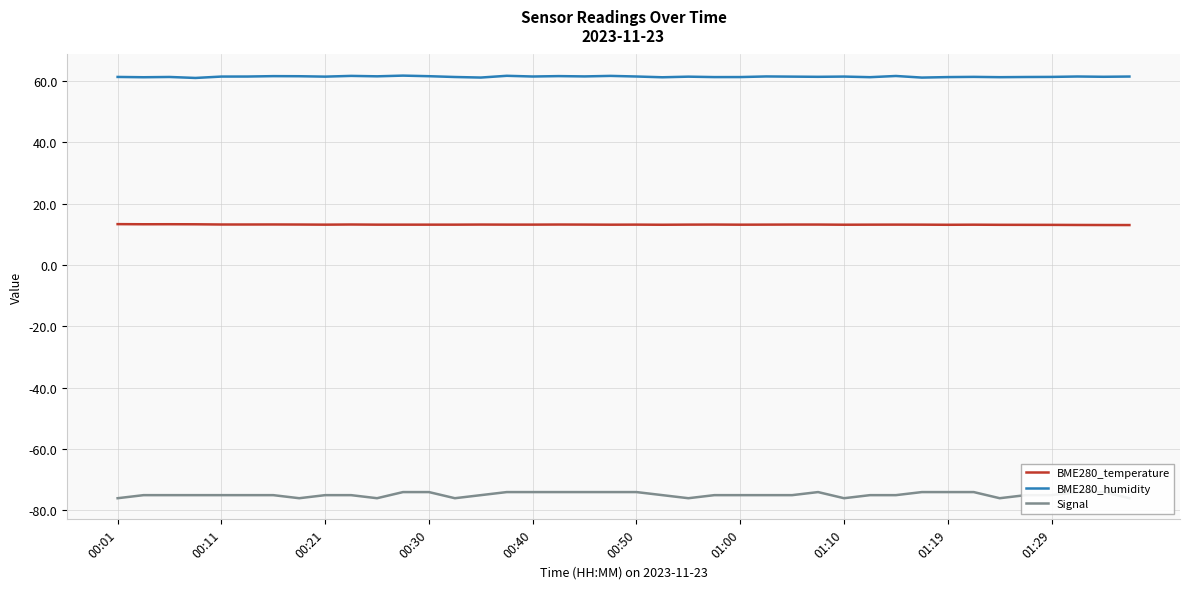

Is this an area chart (filled region under the line)?

No